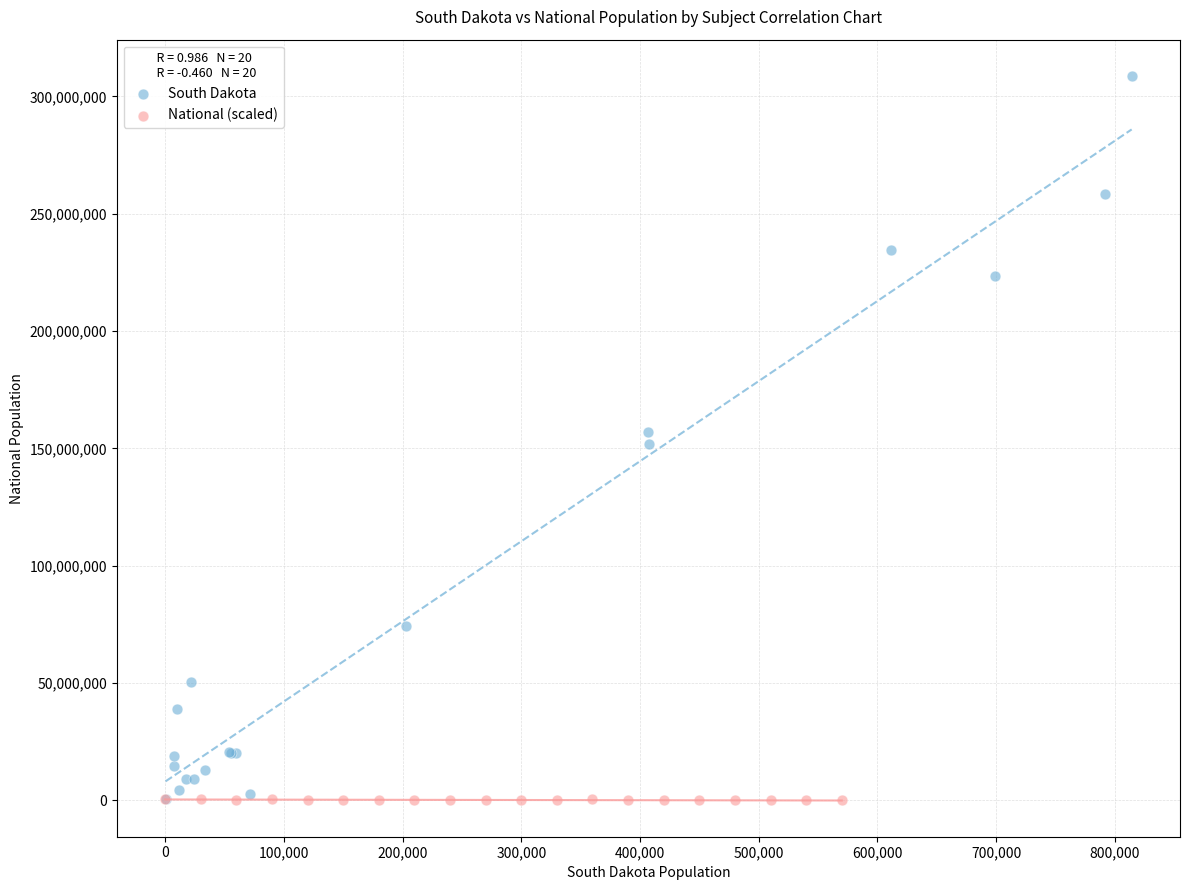

Which series reaches the maximum Y coordinate?

South Dakota